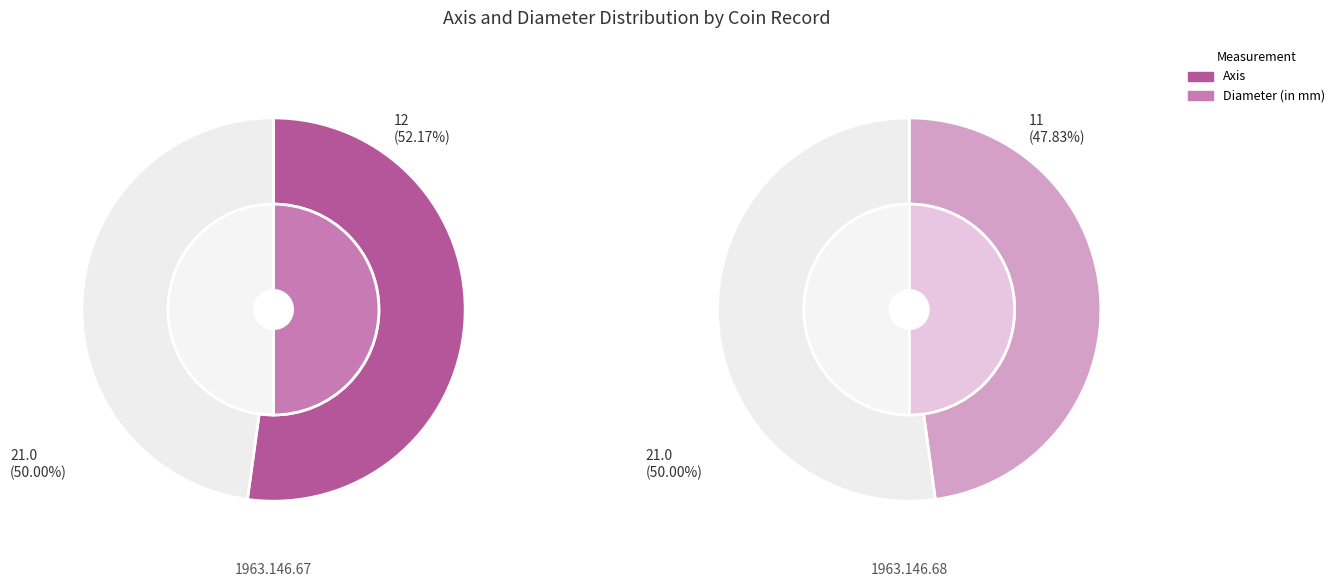

How many segments does this pie chart have?

2